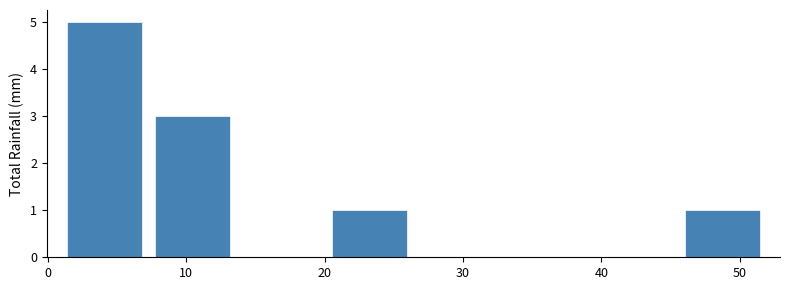

Reading left to right, list every bar in this chart as the range it spans on the x-axis followed by its height. Neither the bar edges nor the heights are printed on the chart, so give them approximately, as read against the axes.

1 to 7: 5
7 to 14: 3
14 to 20: 0
20 to 26: 1
26 to 33: 0
33 to 39: 0
39 to 46: 0
46 to 52: 1